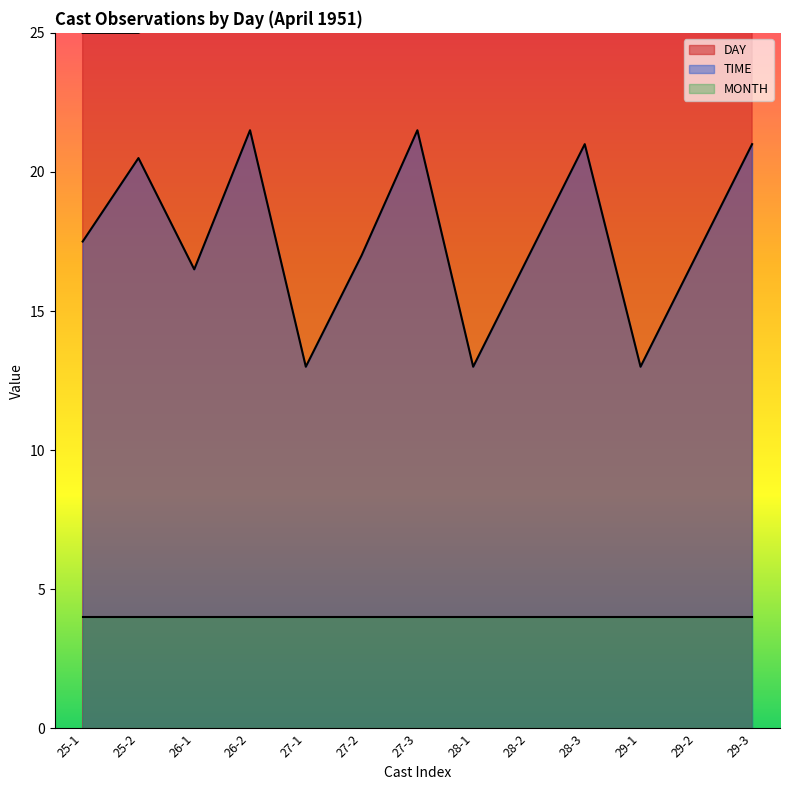

True or false: DAY has a value of 25.0 at 25-1.

True